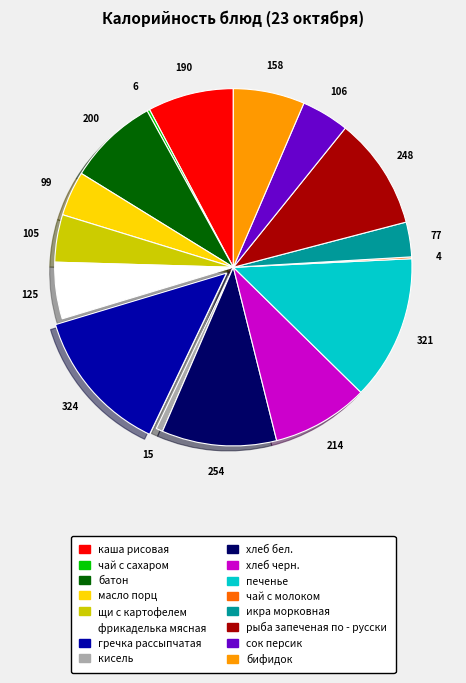

Combined, do печенье and сок персик account for over 50%?

No